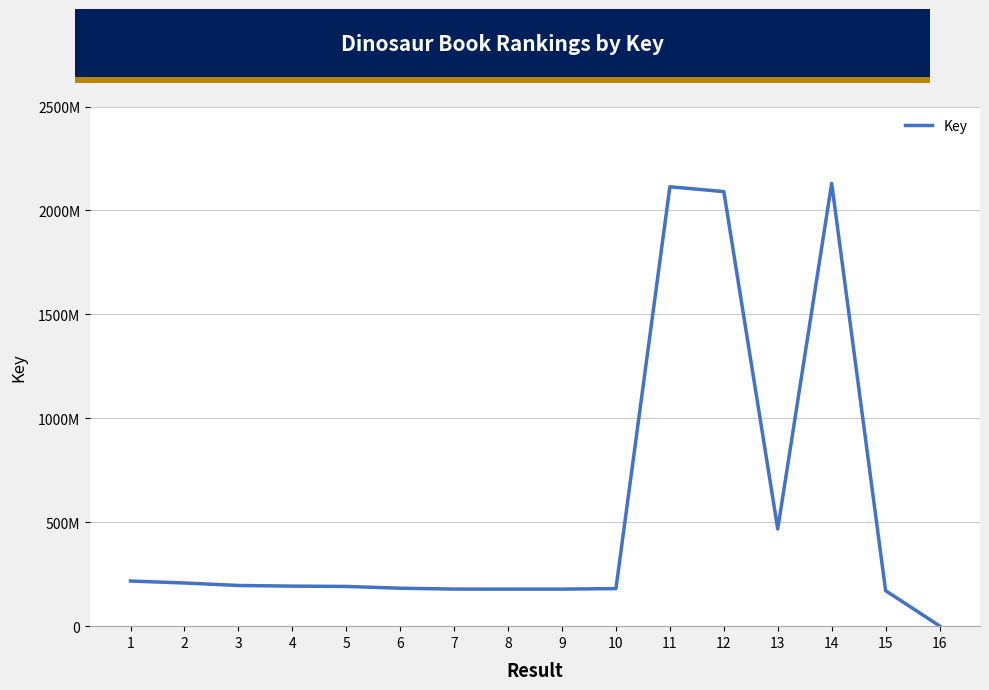

How many interior local valleys (lower than both neighbors) does the data have?

2